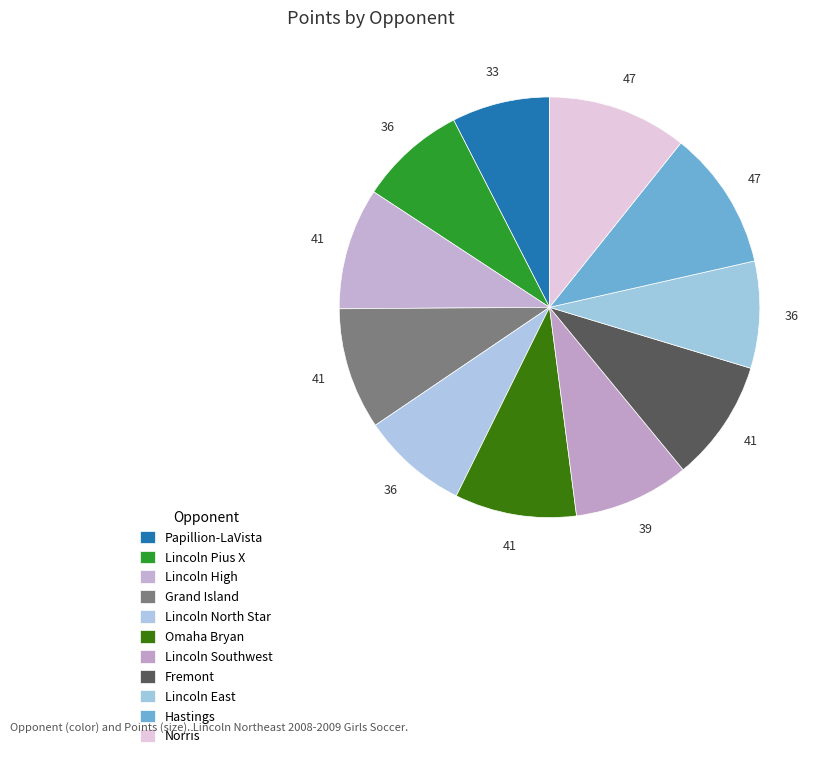

Is Lincoln Southwest the majority of the pie?

No